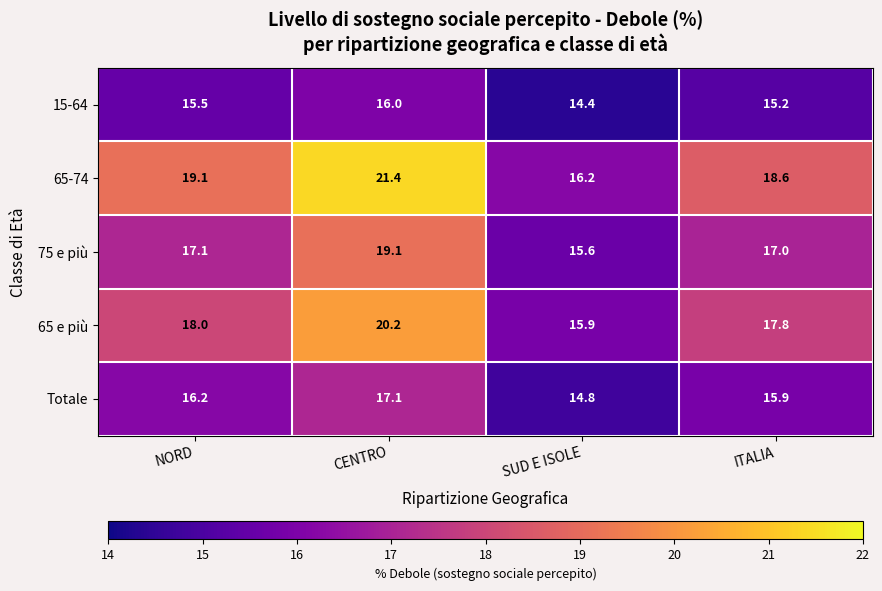

What is the sum of the 15-64 values at SUD E ISOLE and ITALIA?

29.6